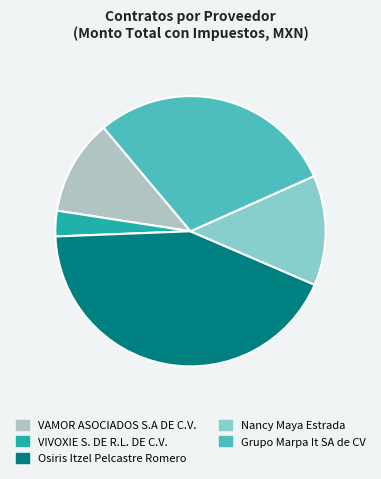

Rank the categories by value from lowest to highest.

VIVOXIE S. DE R.L. DE C.V., VAMOR ASOCIADOS S.A DE C.V., Nancy Maya Estrada, Grupo Marpa It SA de CV, Osiris Itzel Pelcastre Romero